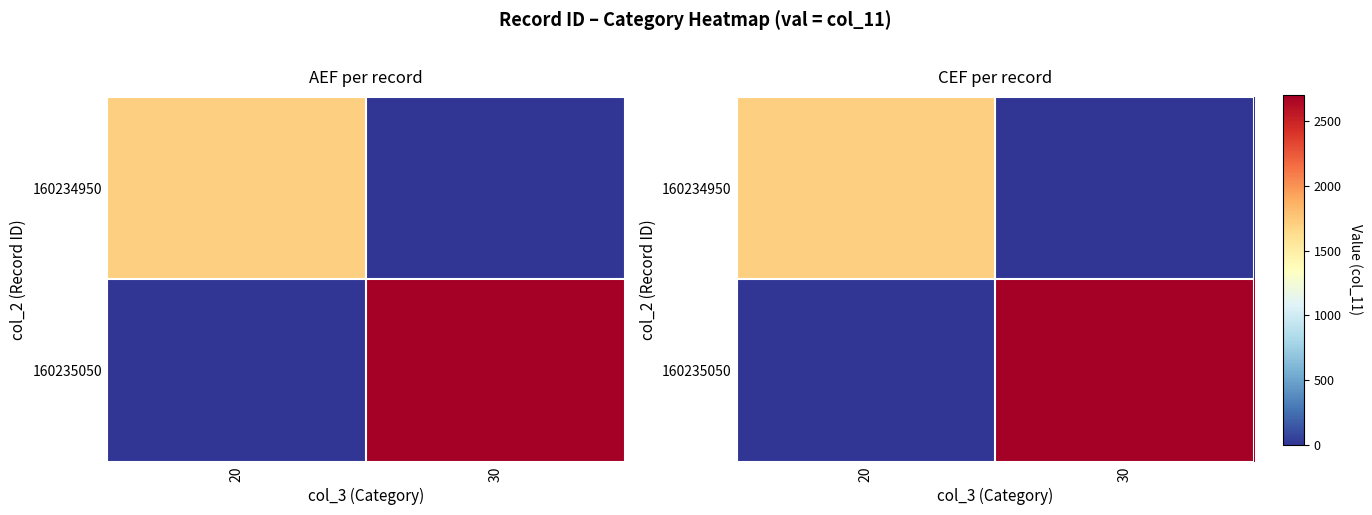

At which category is the sum across all series the highest?

30